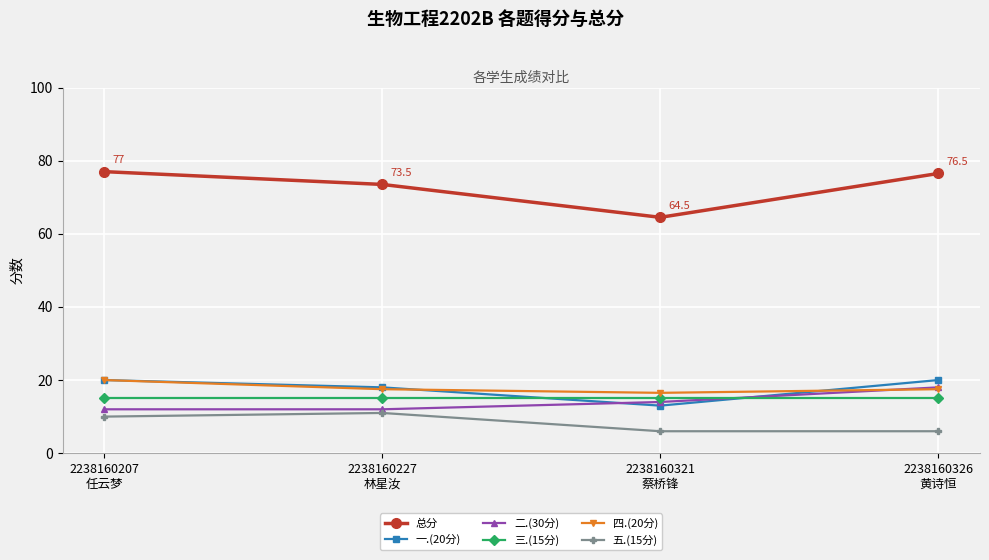

Which series has the widest spread of values?

总分